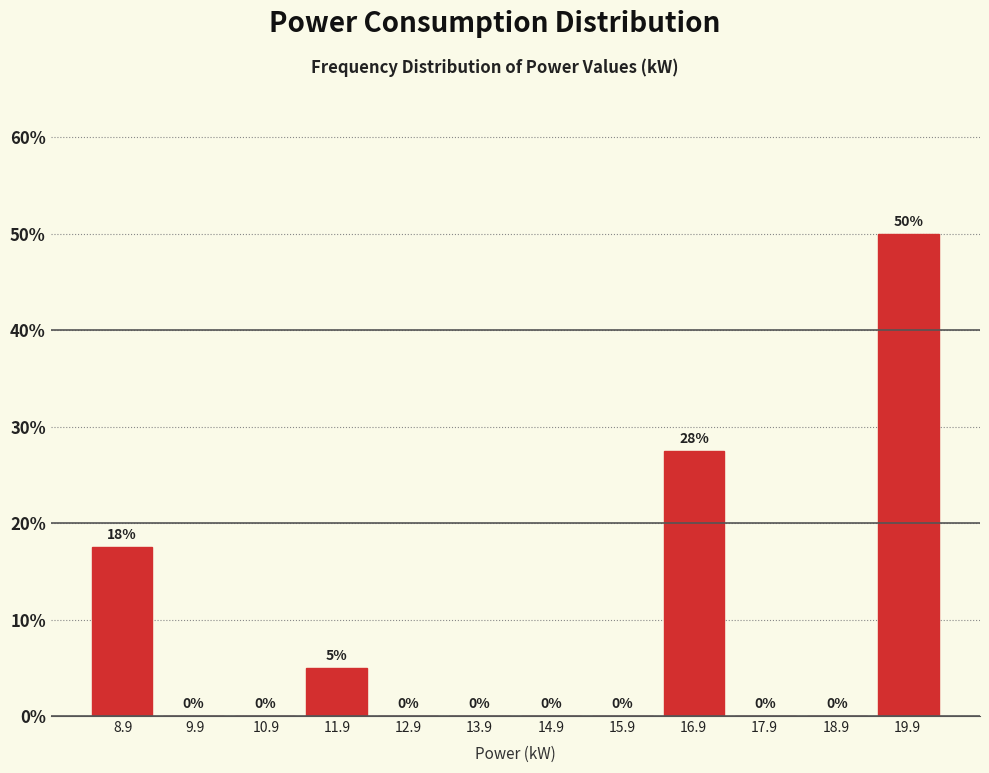

Over which range of the x-axis is the bar tallest?

19.4 to 20.4